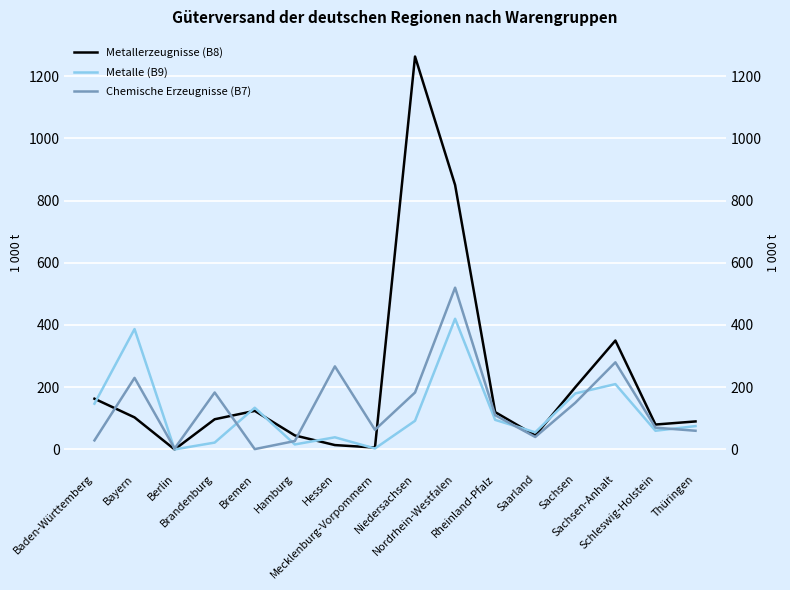

Where do Metallerzeugnisse (B8) and Chemische Erzeugnisse (B7) first cross each other?

Baden-Württemberg and Bayern